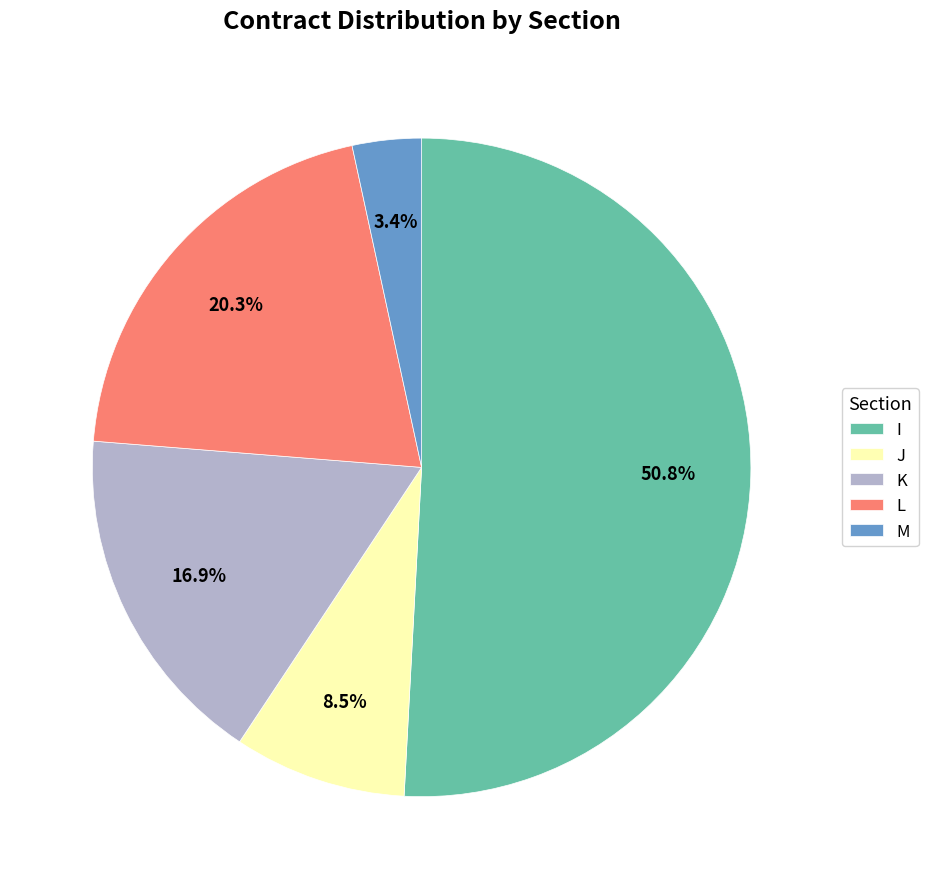

How many slices are in this pie chart?

5